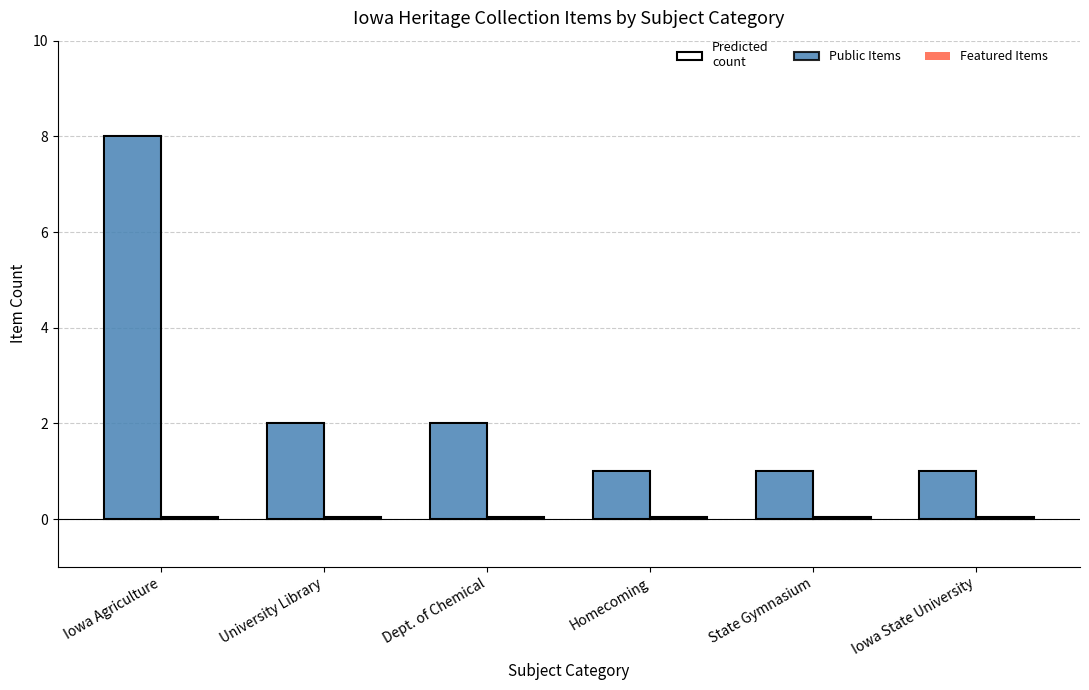

Reading right to left, what are all the values shown in this chart?

Public Items: Iowa State University=1	State Gymnasium=1	Homecoming=1	Dept. of Chemical=2	University Library=2	Iowa Agriculture=8
Featured Items: Iowa State University=0	State Gymnasium=0	Homecoming=0	Dept. of Chemical=0	University Library=0	Iowa Agriculture=0